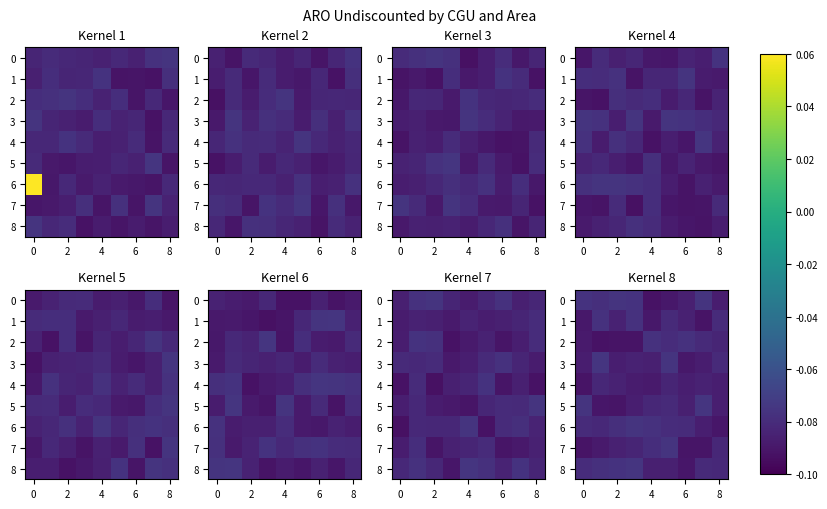

The 4 series shows -23816.0 at 8. True or false?

False